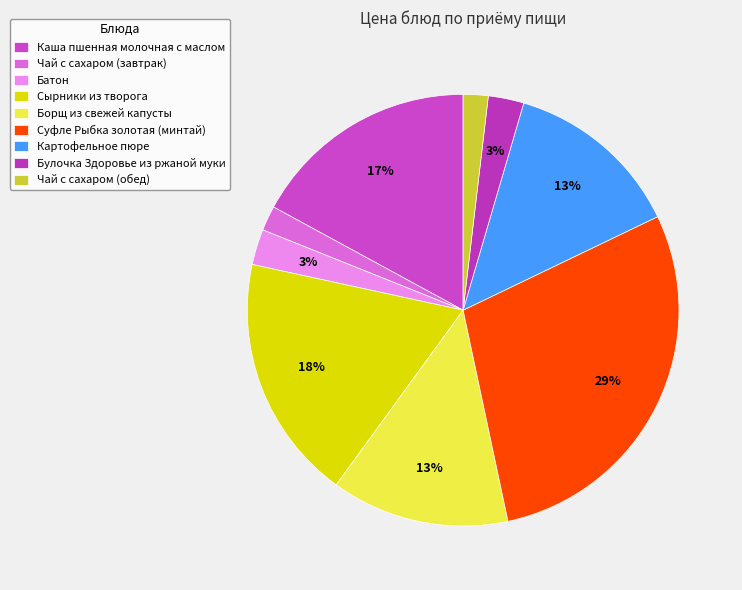

How many segments does this pie chart have?

9